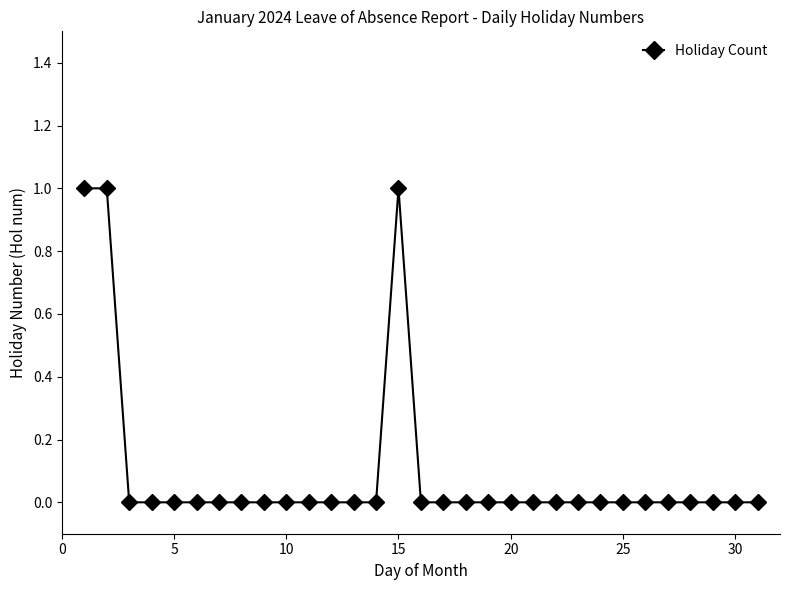

True or false: there are more than 0 points higher than both neighbors.

True